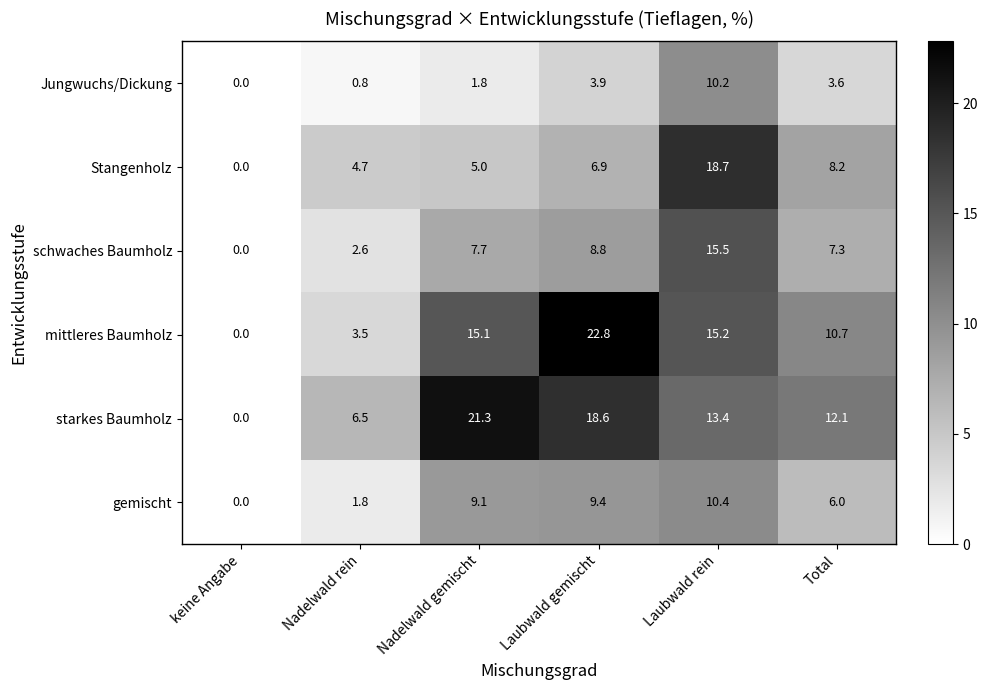

What is the greatest value displayed?

22.8